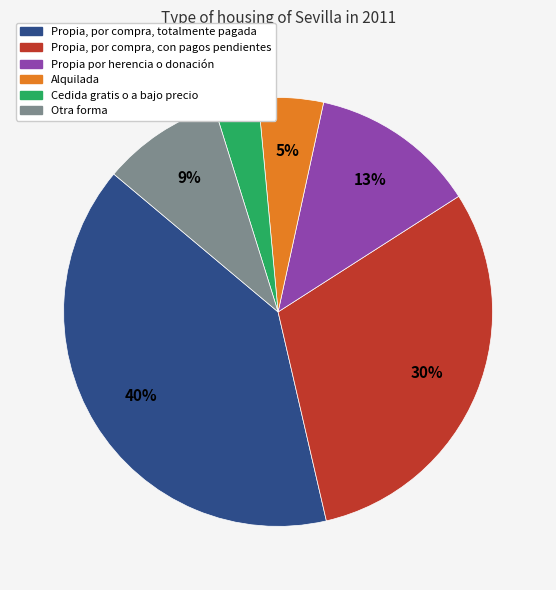

The Propia, por compra, con pagos pendientes slice represents 30% of the pie. True or false?

True